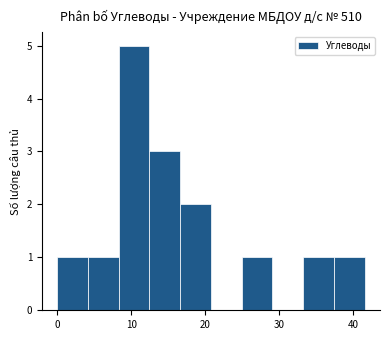

Reading left to right, transcribe this chart: for each bar, give the range it covers on the x-axis and its height. Neither the bar edges nor the heights are printed on the chart, so give them approximately, as read against the axes.

0 to 4: 1
4 to 8: 1
8 to 12: 5
12 to 17: 3
17 to 21: 2
21 to 25: 0
25 to 29: 1
29 to 33: 0
33 to 37: 1
37 to 42: 1